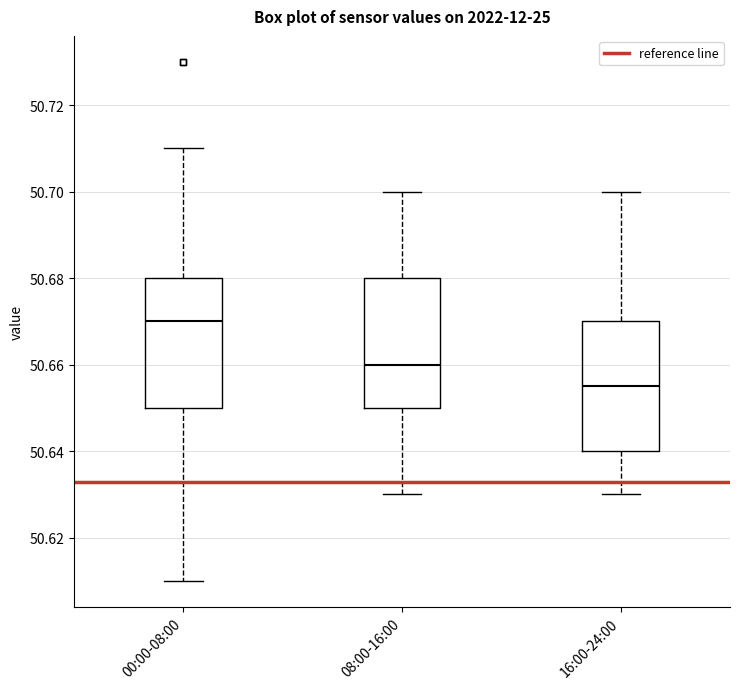

Reading left to right, read every box against the y-axis: the position of its median line, the range the box covers, and the ends of its whiskers. The values are not printed on the chart, so give them approximately, as read against the axis.

00:00-08:00: median 50.670, box 50.650 to 50.680, whiskers 50.610 to 50.710
08:00-16:00: median 50.660, box 50.650 to 50.680, whiskers 50.630 to 50.700
16:00-24:00: median 50.656, box 50.640 to 50.670, whiskers 50.630 to 50.700